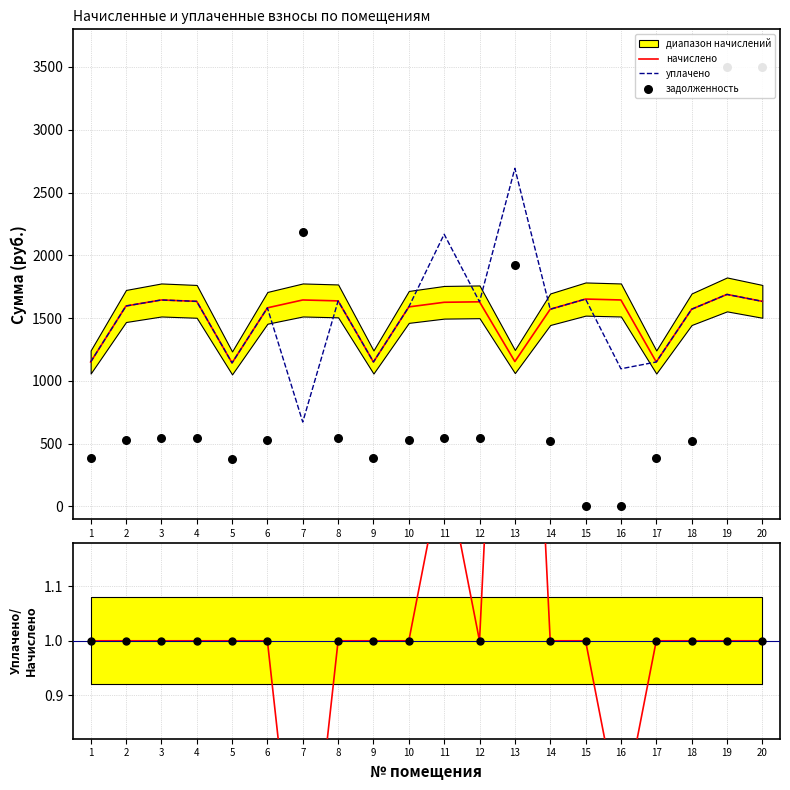

Which series reaches the maximum Y coordinate?

задолженность